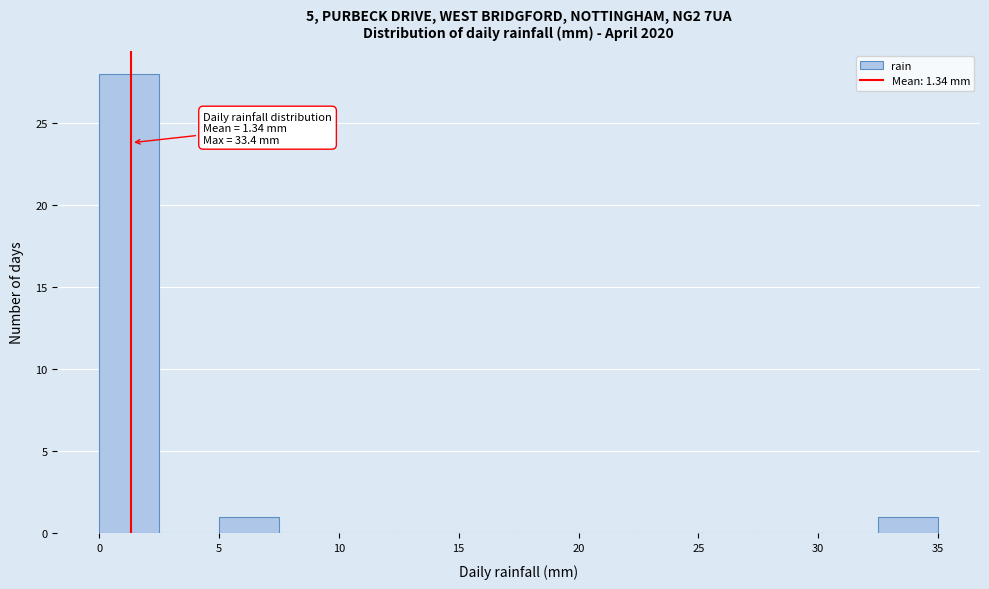

Which range on the x-axis has the tallest bar?

0.0 to 2.5